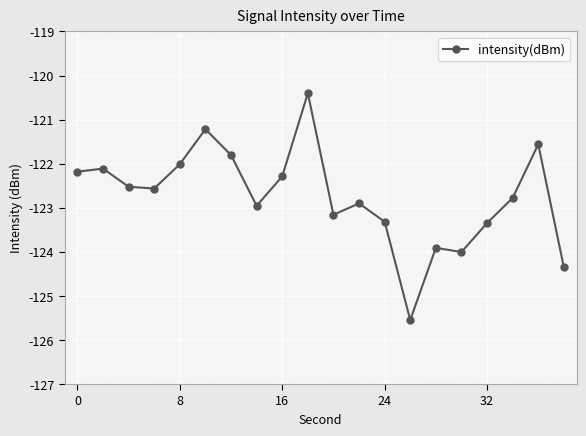

What is the difference between the maximum and minimum values?

5.1